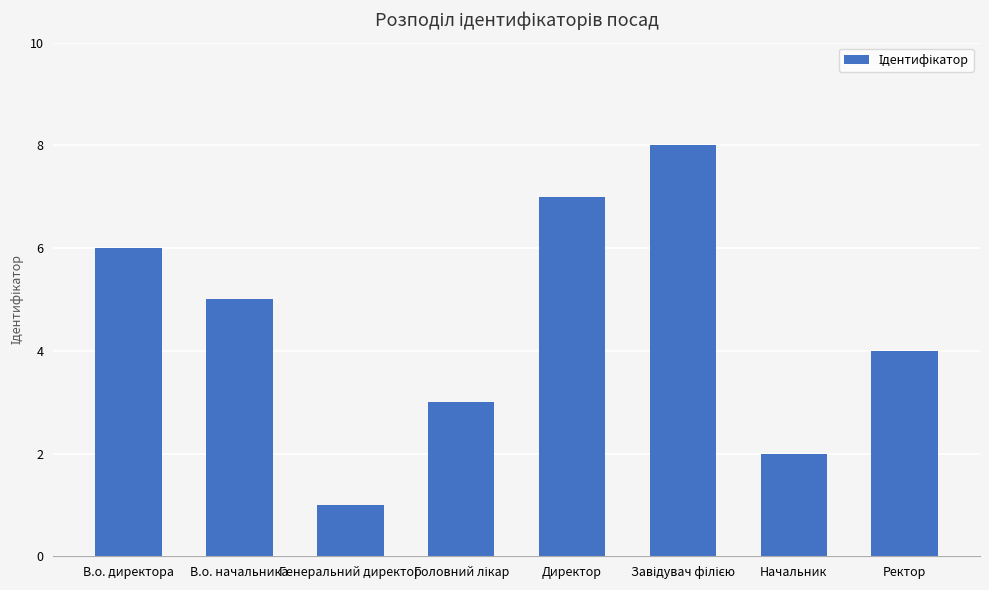

What position from the left is Директор?

5